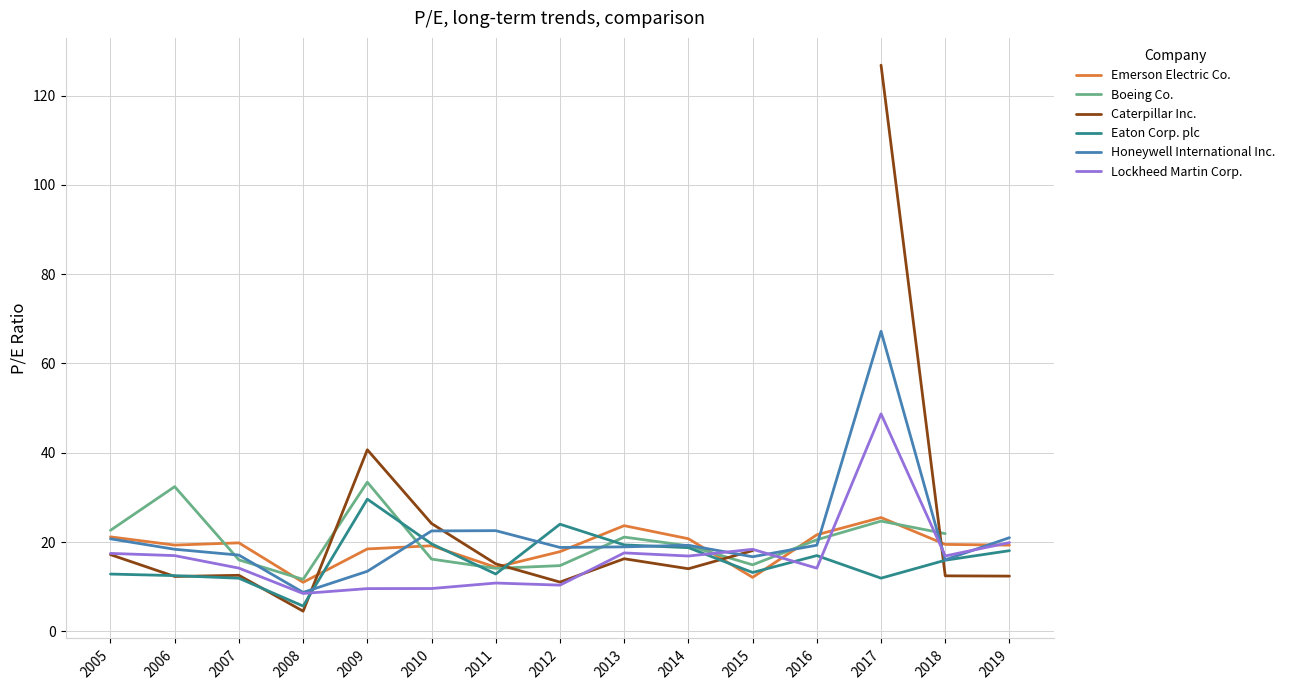

Where is the first local maximum for Caterpillar Inc.?

2007